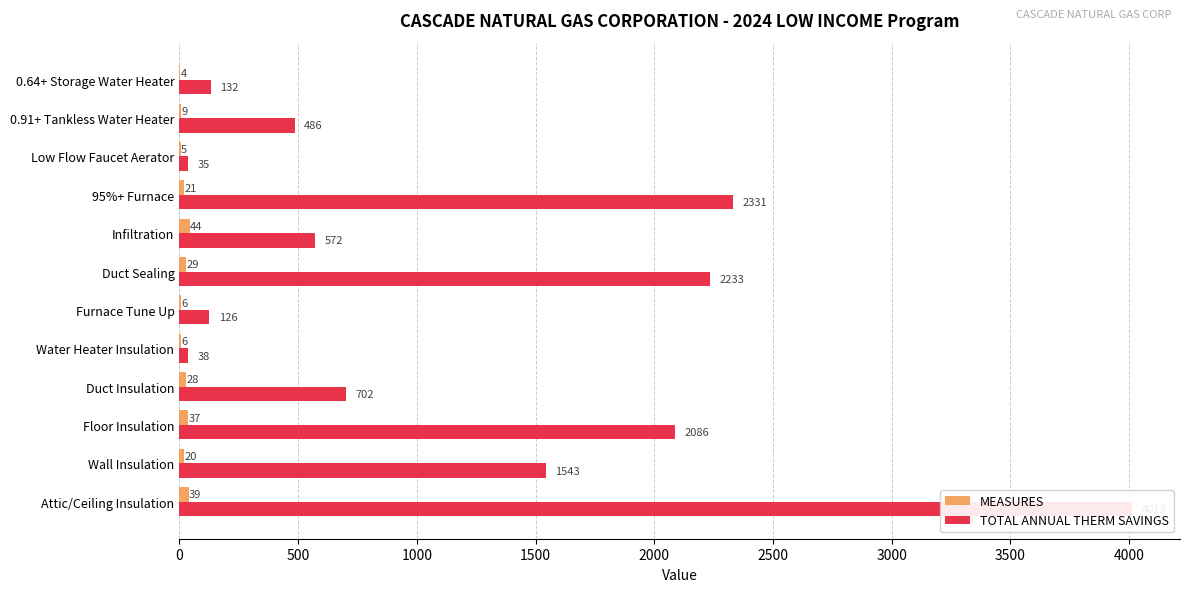

At how many categories does at least one series exceed 3860?

1